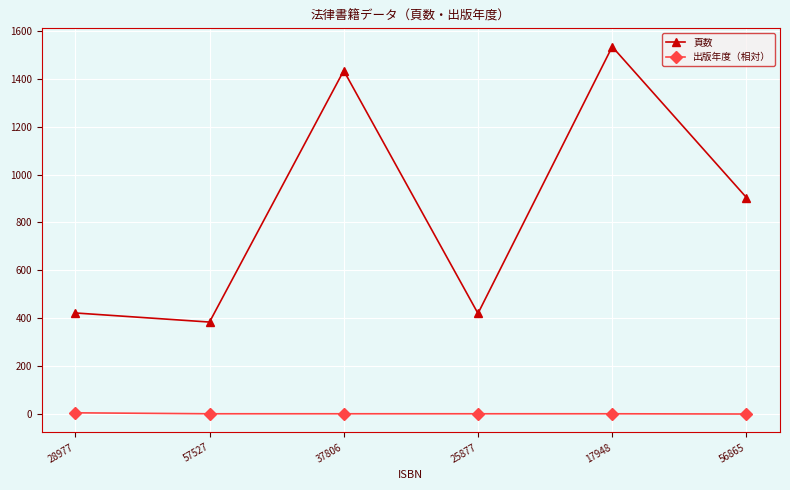

Is this an area chart (filled region under the line)?

No